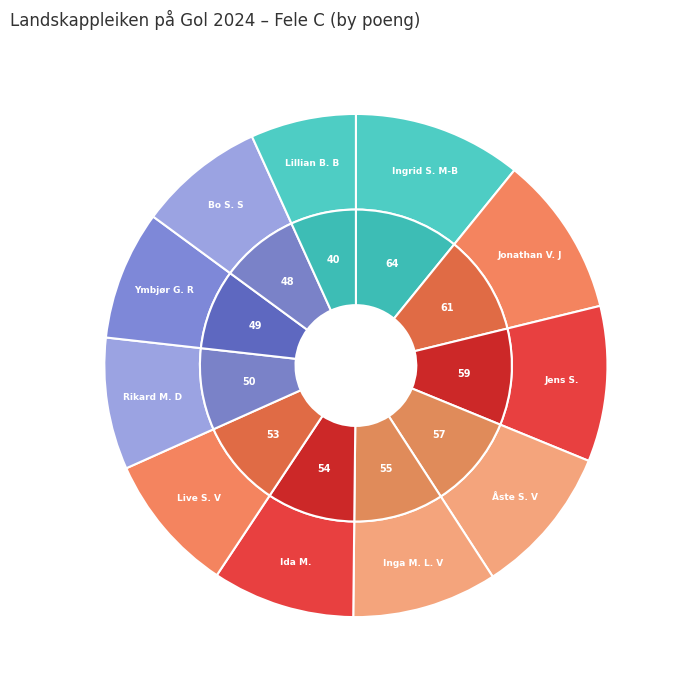

Is it true that Ida Mikkonen is 2% of the pie?

False